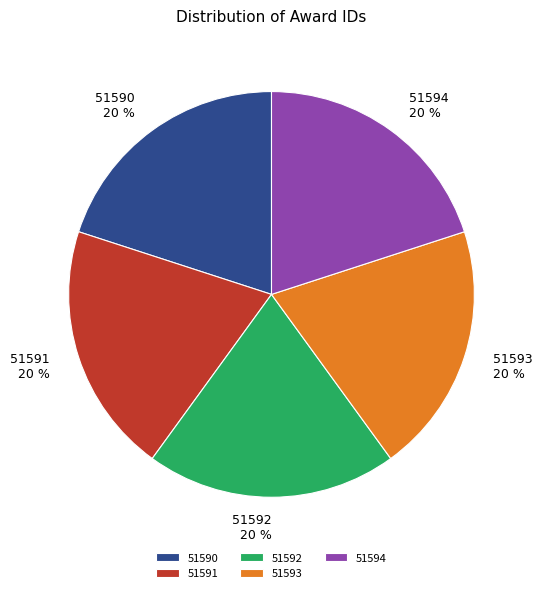

Is it true that 51591 is 31% of the pie?

False